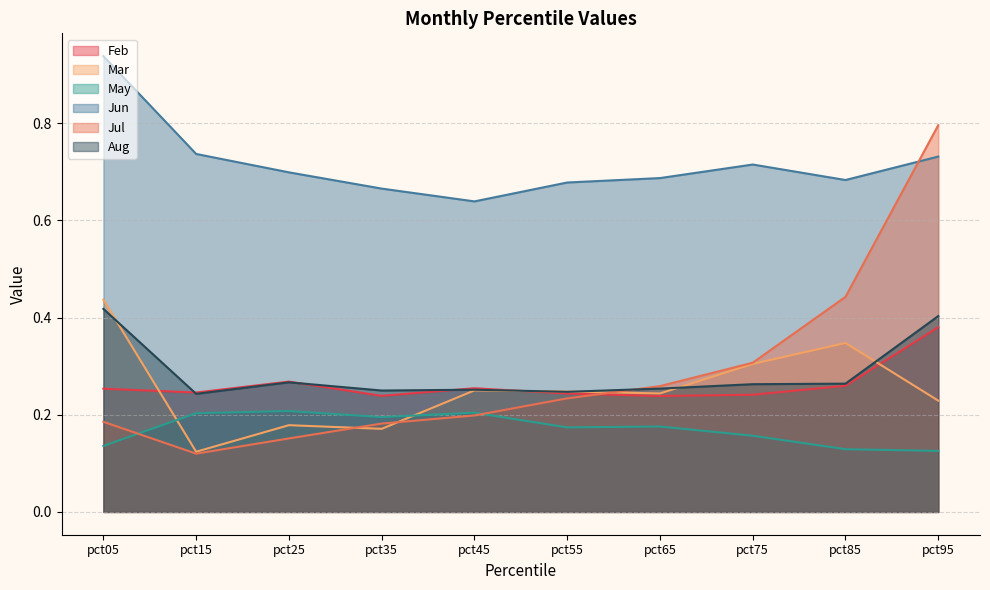

What is the difference between the highest and lowest values at pct15?

0.6